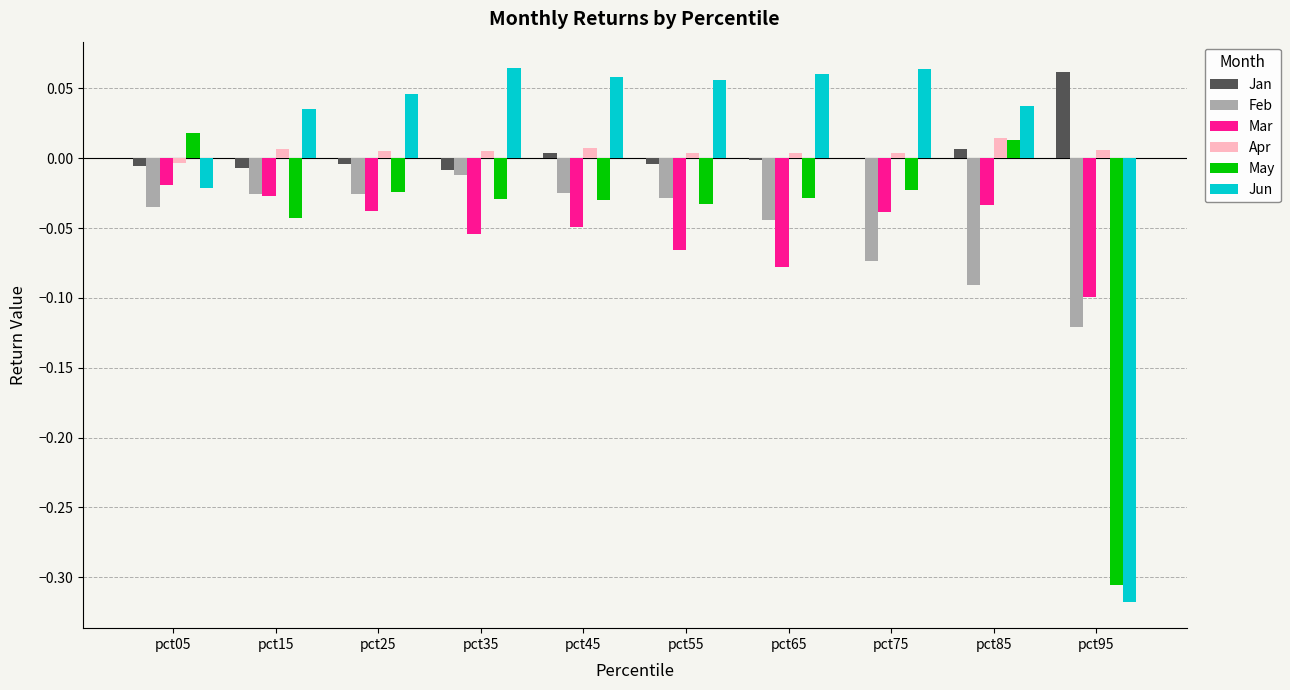

True or false: May has a value of 0.0 at pct25.

True